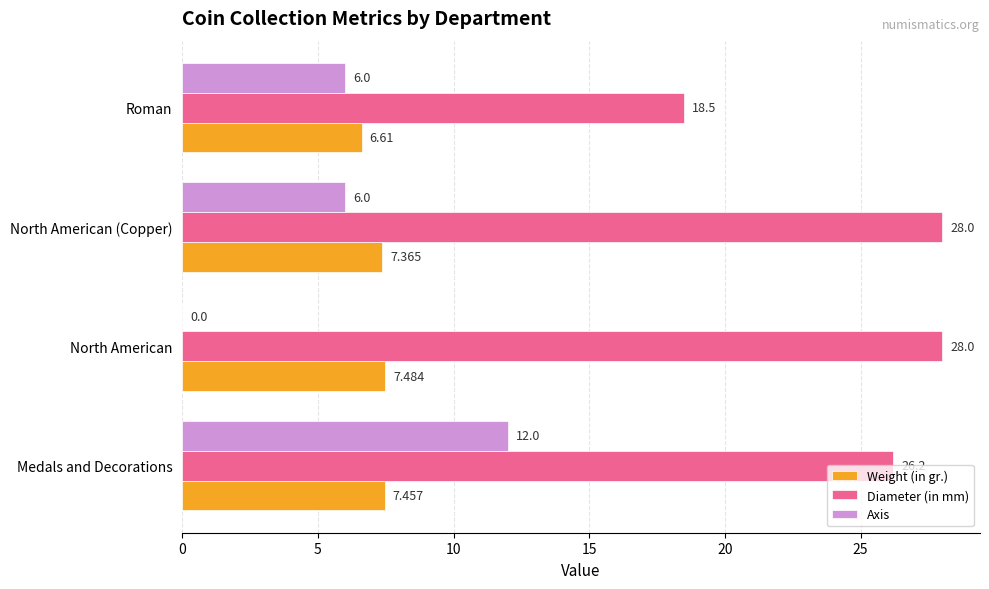

At which label does Weight (in gr.) reach its peak?

North American